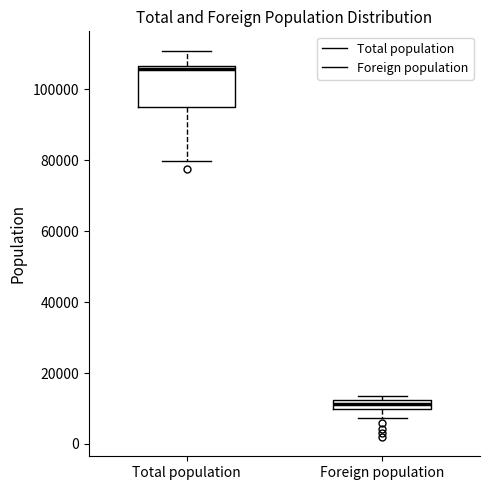

Where is the upper edge of the box for Foreign population on the y-axis? The values are not printed on the chart, so give them approximately, as read against the axis.

12000